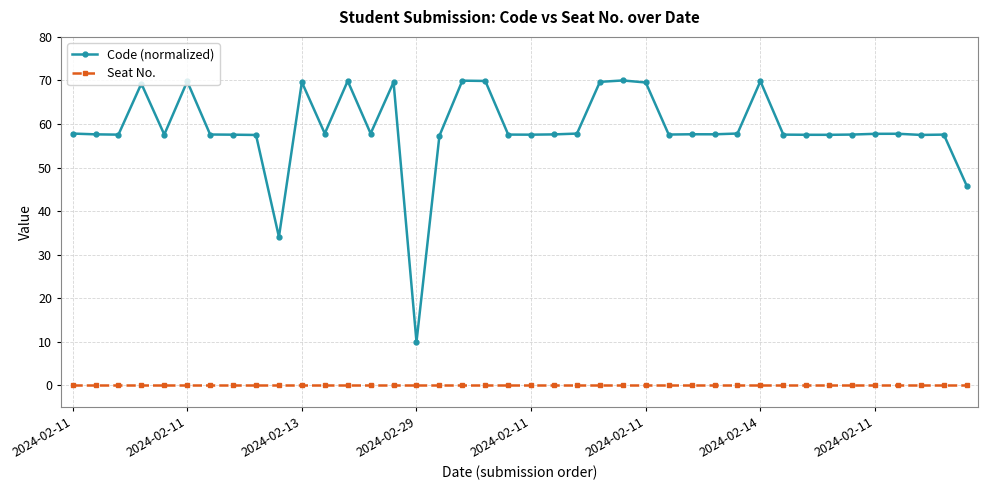

What is the value of the Code (normalized) point at the 29th from the left?

57.6